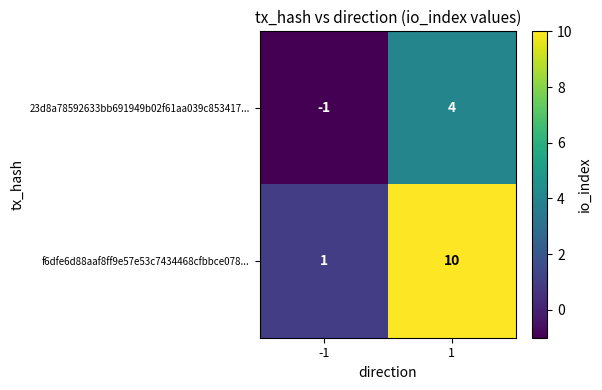

Reading left to right, transcribe all the data shown in this chart.

23d8a78592633bb691949b02f61aa039c853417...: -1=-1	1=4
f6dfe6d88aaf8ff9e57e53c7434468cfbbce078...: -1=1	1=10